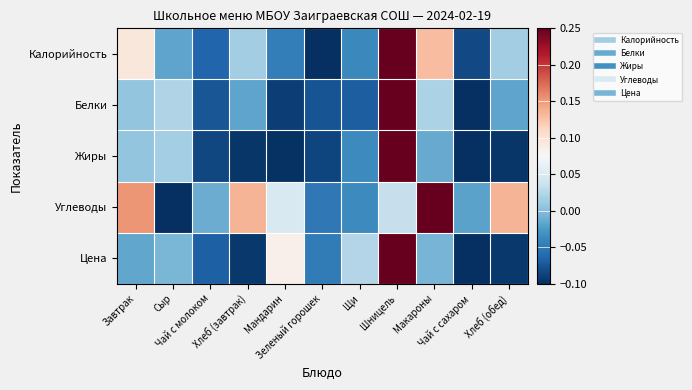

What is the difference between the highest and lowest values at Мандарин?

0.2